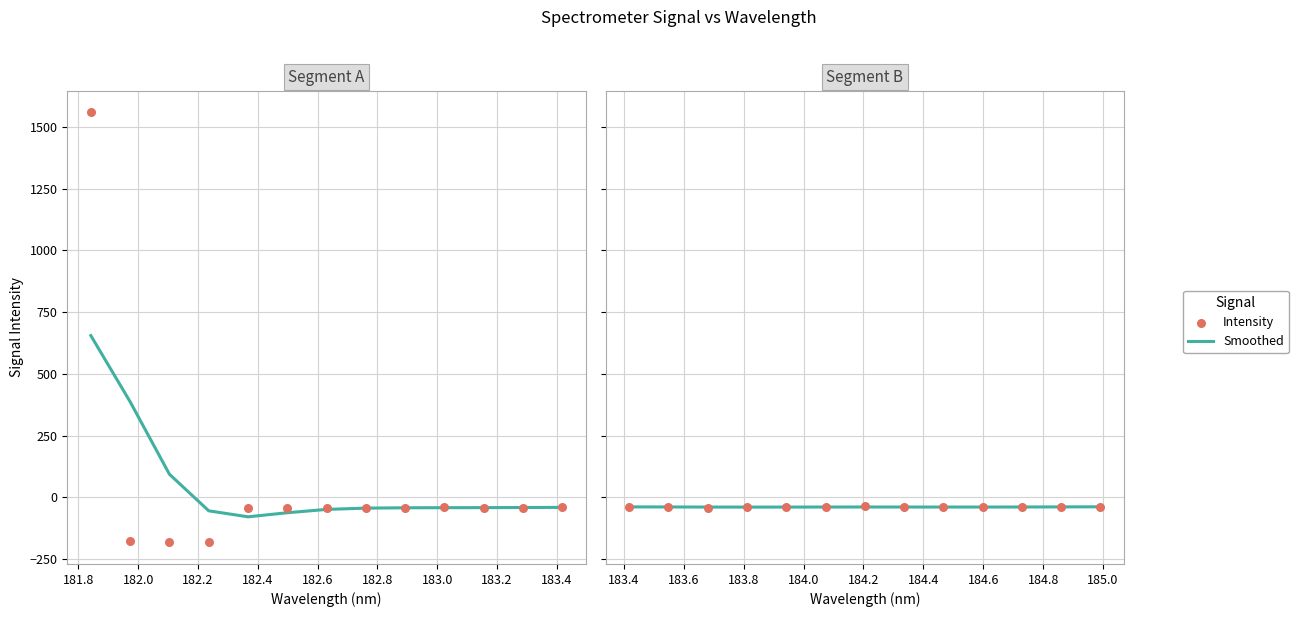

Which series reaches the maximum Y coordinate?

Intensity